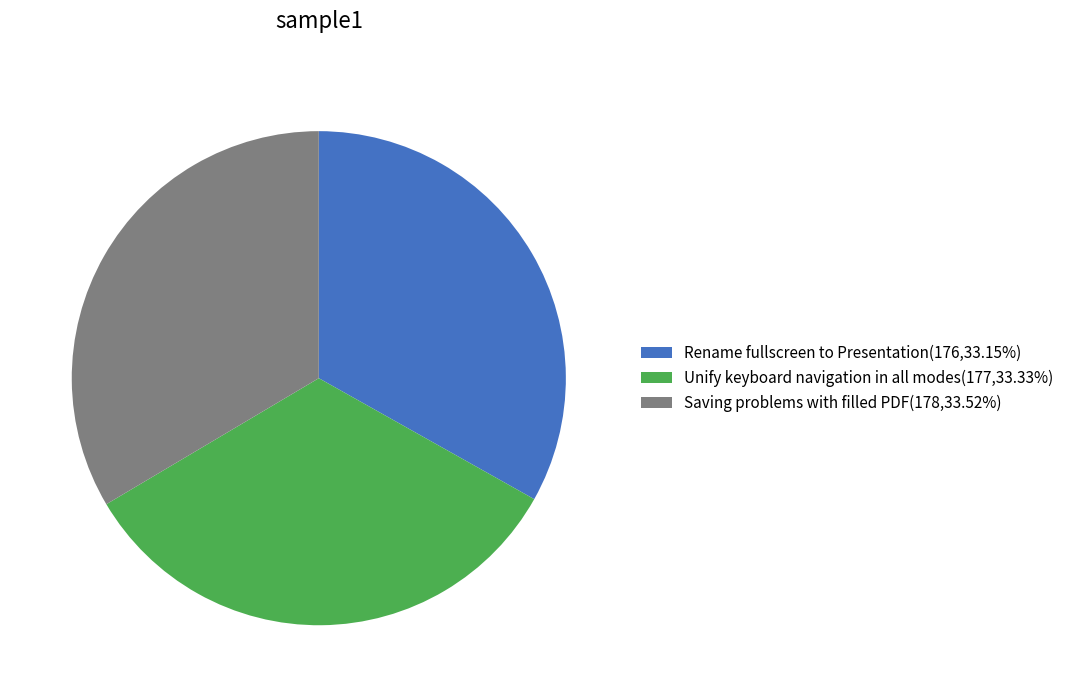

Combined, do Rename fullscreen to Presentation(176,33.15%) and Saving problems with filled PDF(178,33.52%) account for over 50%?

Yes